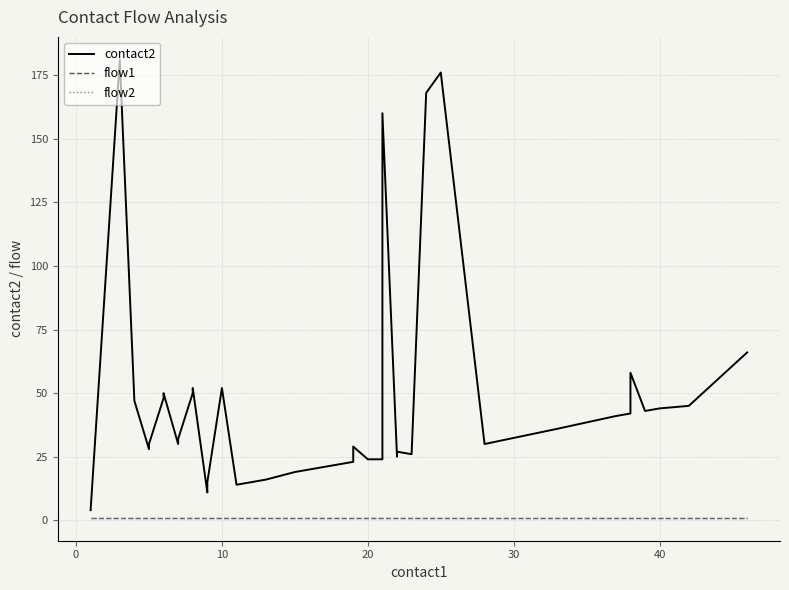

Count the number of categories in the chart.

40